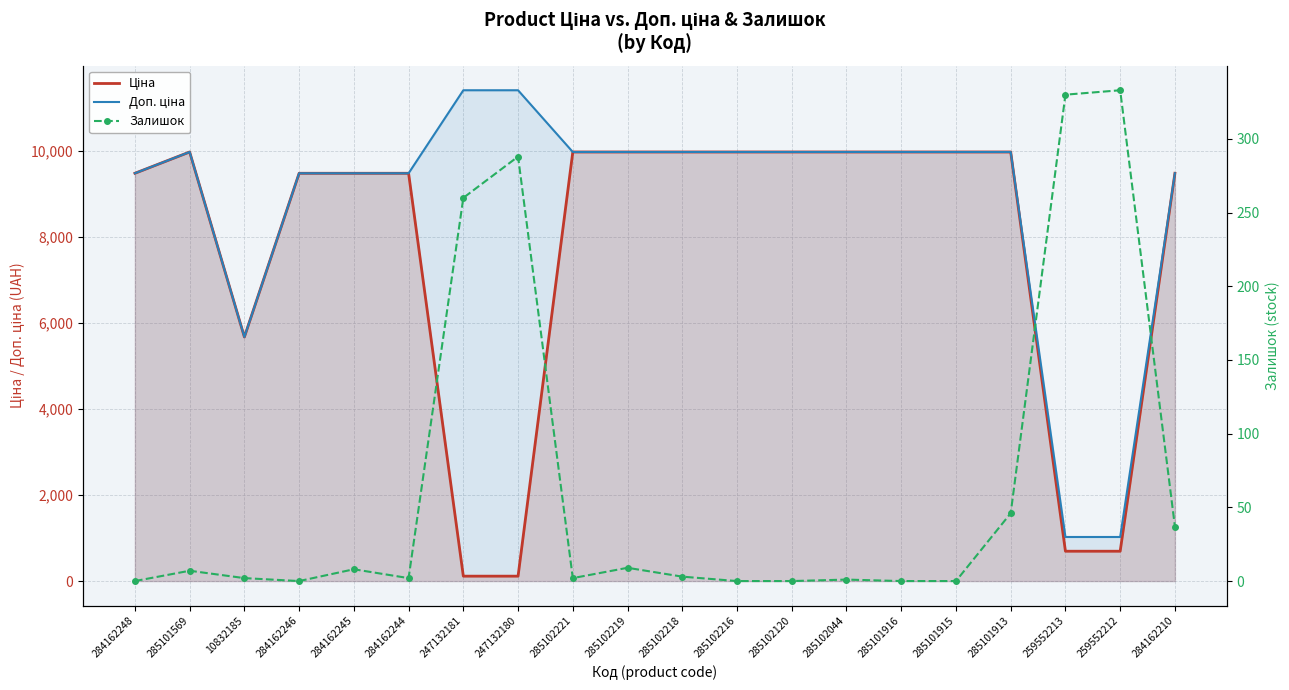

Is the value of Ціна at 284162244 greater than the value of Доп. ціна at 10832185?

Yes